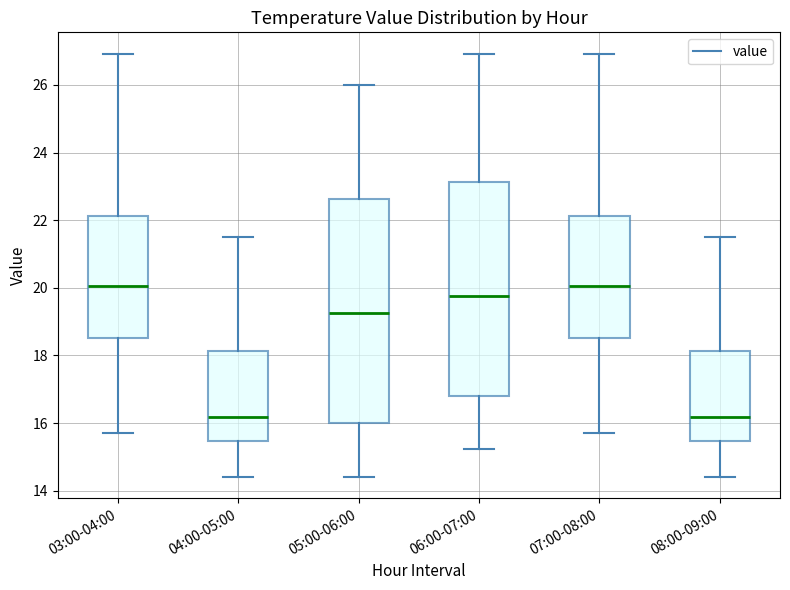

Reading left to right, transcribe this box plot: for each box, give where its median line is, the range the box spans, and where its two whiskers end, as read against the y-axis. The values are not printed on the chart, so give them approximately, as read against the axis.

03:00-04:00: median 20.0, box 18.6 to 22.2, whiskers 15.8 to 27.0
04:00-05:00: median 16.2, box 15.4 to 18.2, whiskers 14.4 to 21.6
05:00-06:00: median 19.2, box 16.0 to 22.6, whiskers 14.4 to 26.0
06:00-07:00: median 19.8, box 16.8 to 23.2, whiskers 15.2 to 27.0
07:00-08:00: median 20.0, box 18.6 to 22.2, whiskers 15.8 to 27.0
08:00-09:00: median 16.2, box 15.4 to 18.2, whiskers 14.4 to 21.6